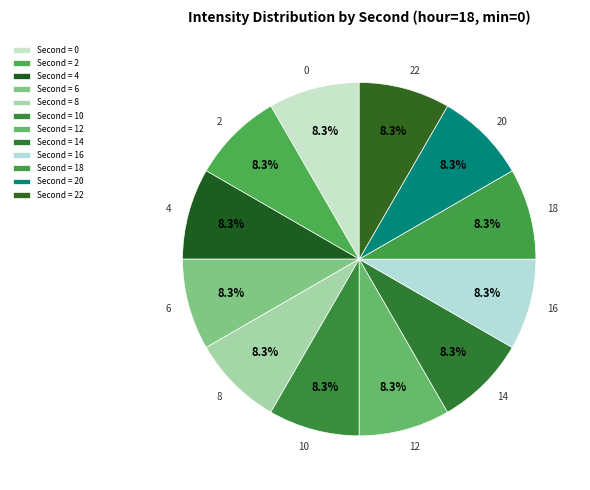

Combined, do 2 and 12 account for over 50%?

No